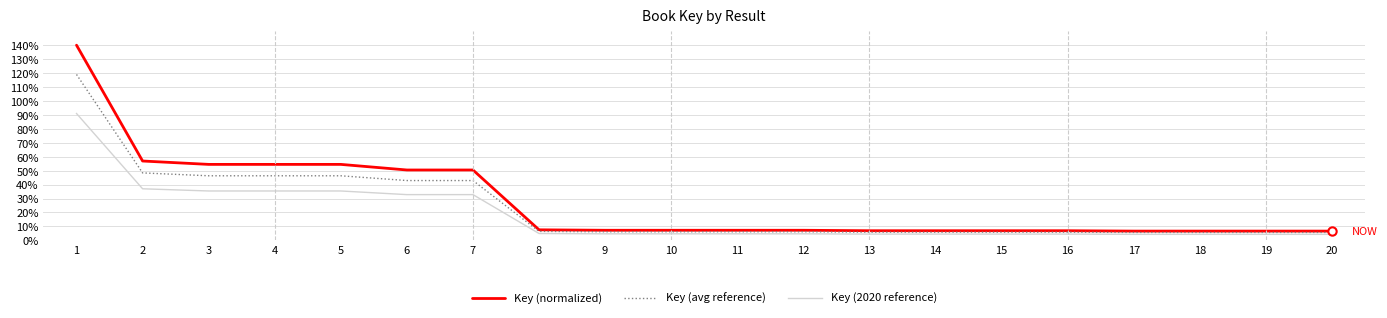

List the series in order of their peak value, highest first.

Key (normalized), Key (avg reference), Key (2020 reference)